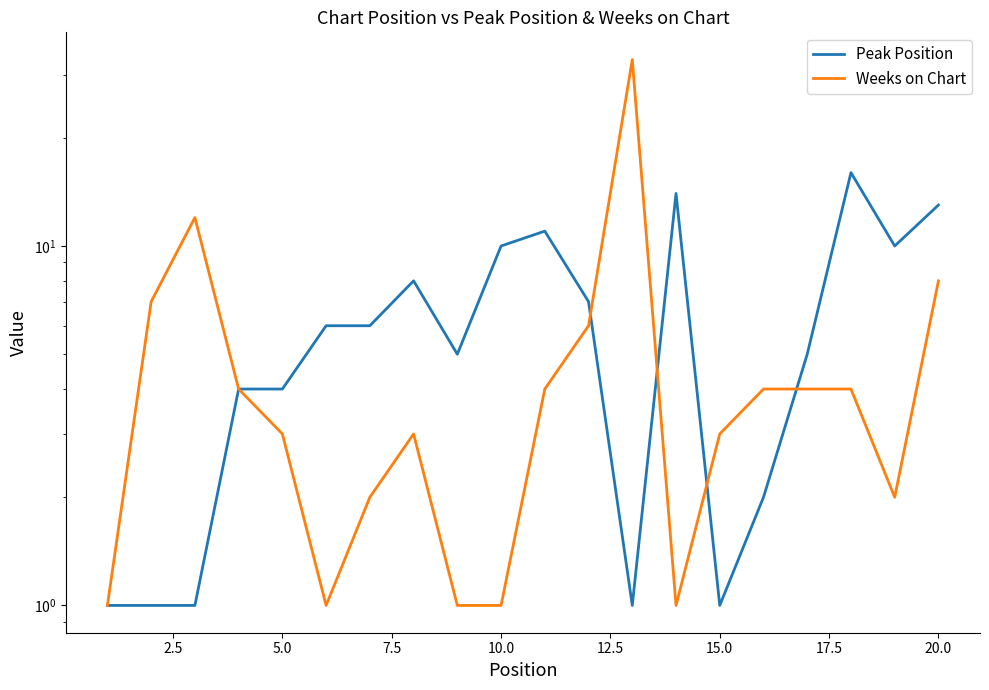

In Peak Position, how many points are lower than both neighbors (excluding endpoints)?

4